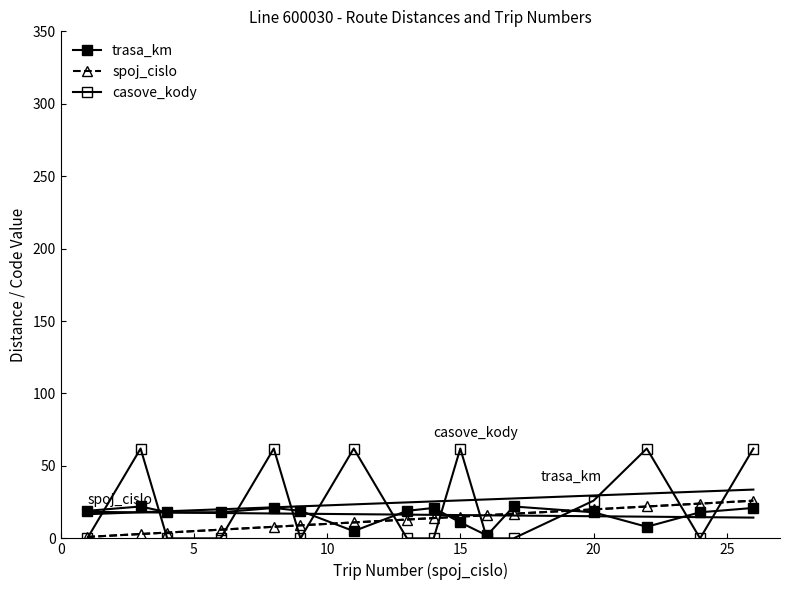

How many values in the spoj_cislo series are below 14?

8